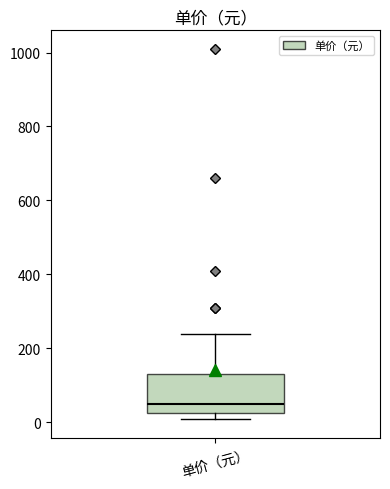

Read this box plot against the y-axis: the position of the median line, the range covered by the box, and the ends of both whiskers. The values are not printed on the chart, so give them approximately, as read against the axis.

median 40, box 20 to 140, whiskers 0 to 240